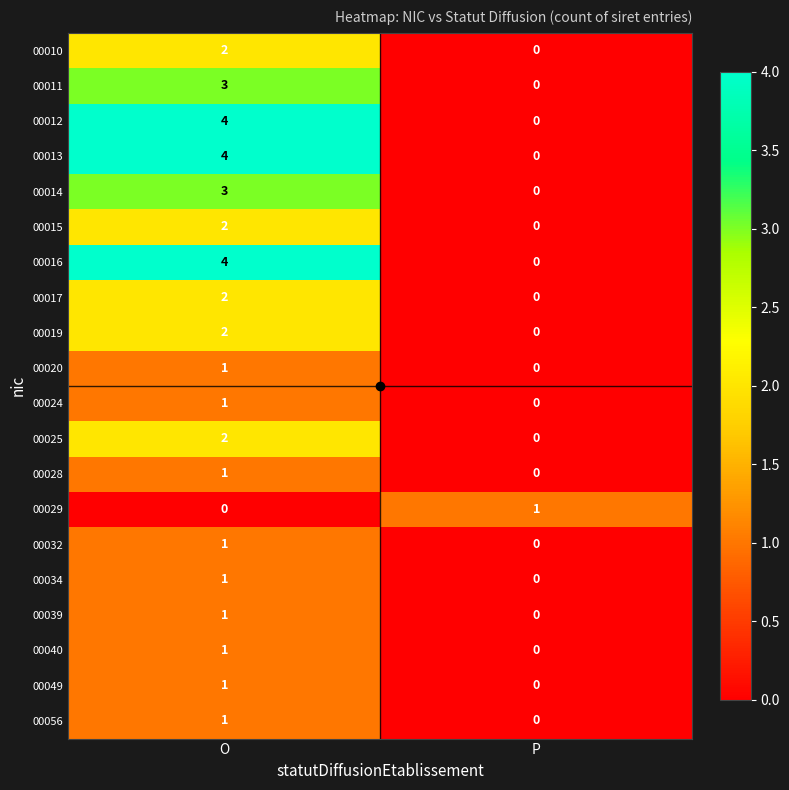

What is the difference between the highest and lowest values at O?

4